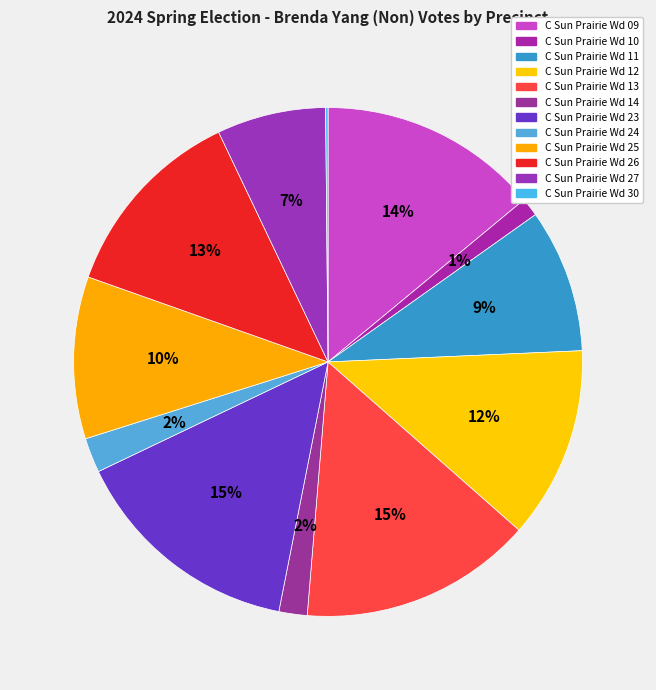

What is the change in value from C Sun Prairie Wd 14 to C Sun Prairie Wd 27?

+100